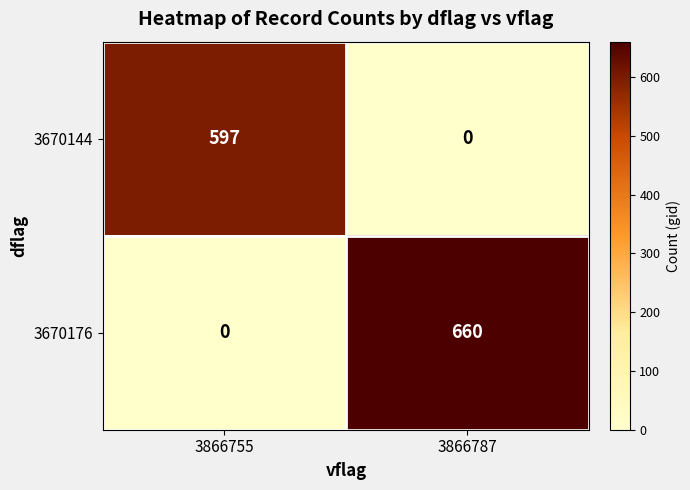

Which series has the largest range (max minus min)?

3670176